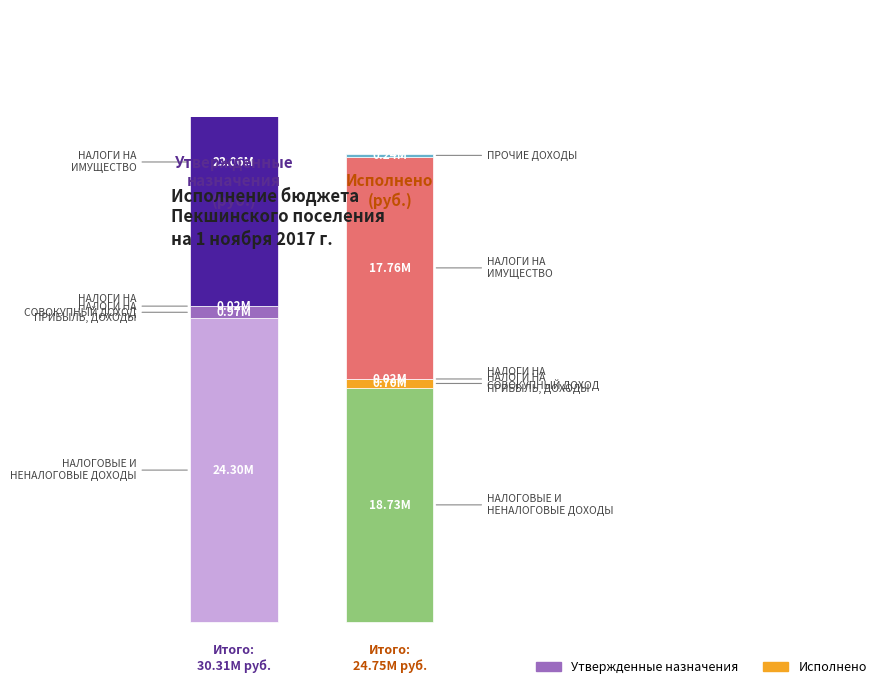

At which label does Утвержденные назначения first exceed 967000?

НАЛОГОВЫЕ И
НЕНАЛОГОВЫЕ ДОХОДЫ